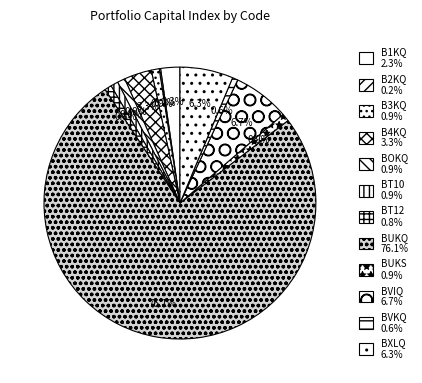

To the nearest percent, what is the combined percentage of B1KQ and BUKS?

3%